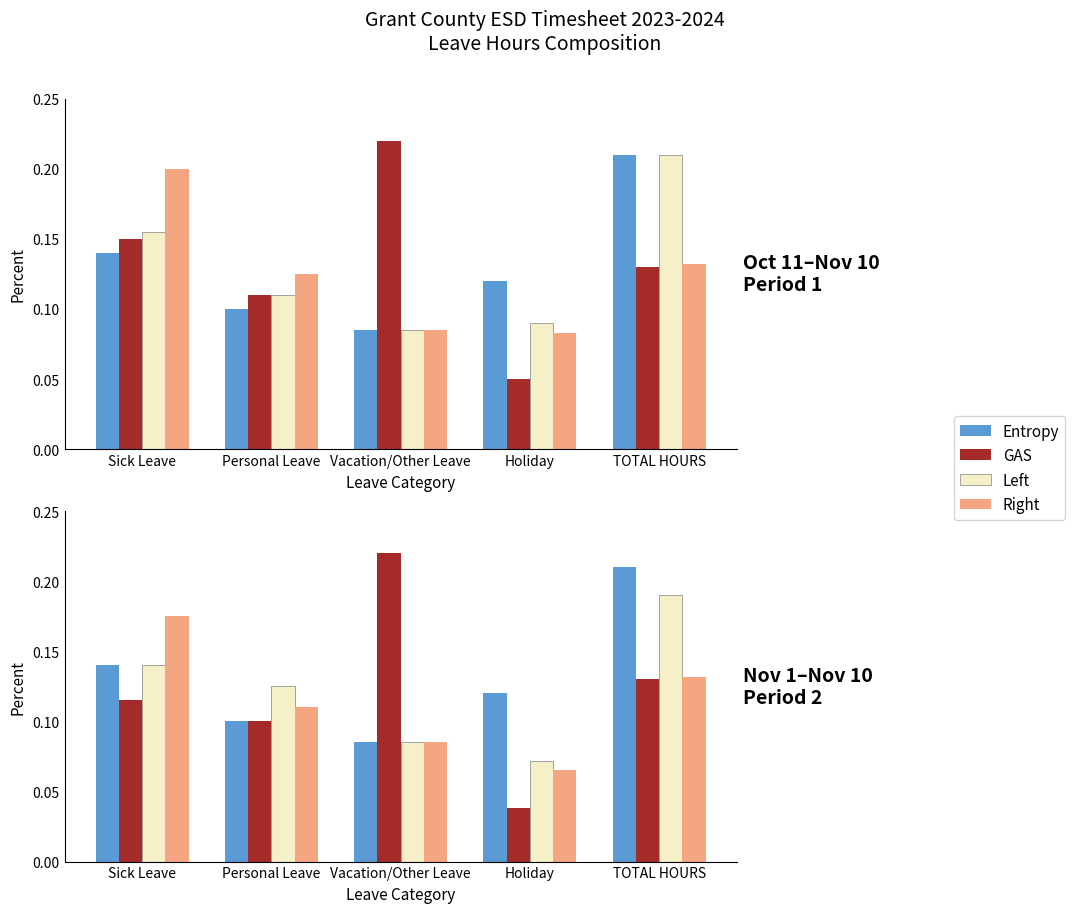

What is the spread (max minus min) of values at TOTAL HOURS?

0.1